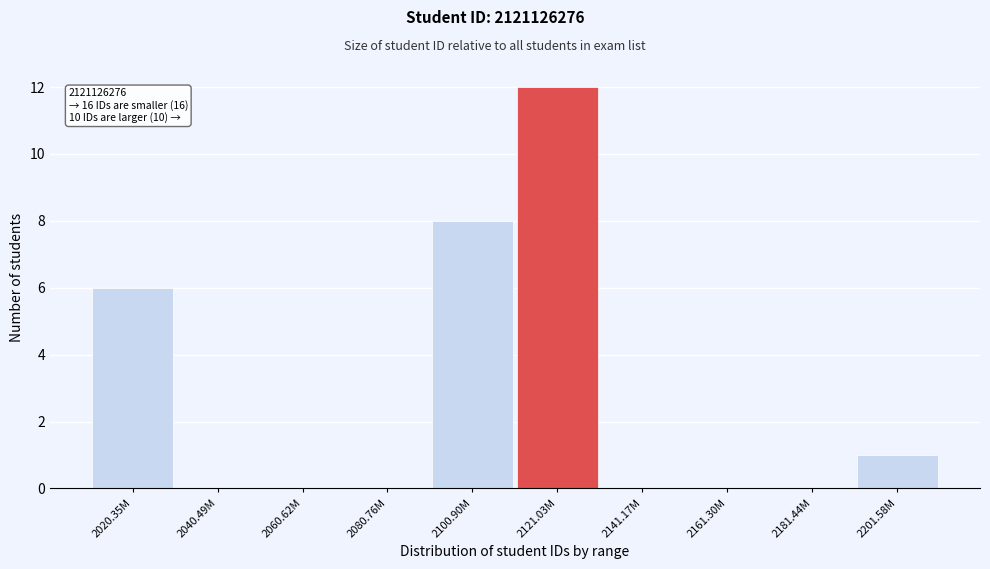

Reading left to right, what are all the values shown in this chart?

2020.35M=6	2040.49M=0	2060.62M=0	2080.76M=0	2100.90M=8	2121.03M=12	2141.17M=0	2161.30M=0	2181.44M=0	2201.58M=1